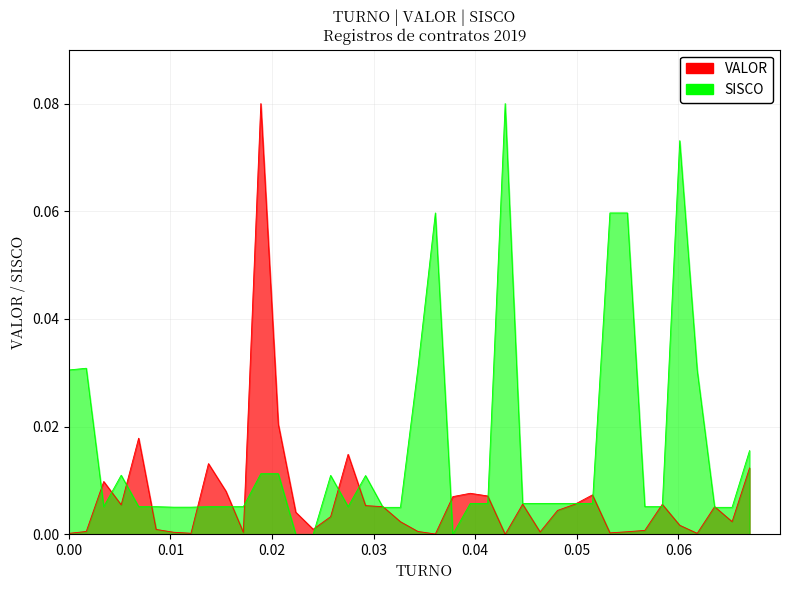

List the series in order of their overall mean, highest first.

SISCO, VALOR